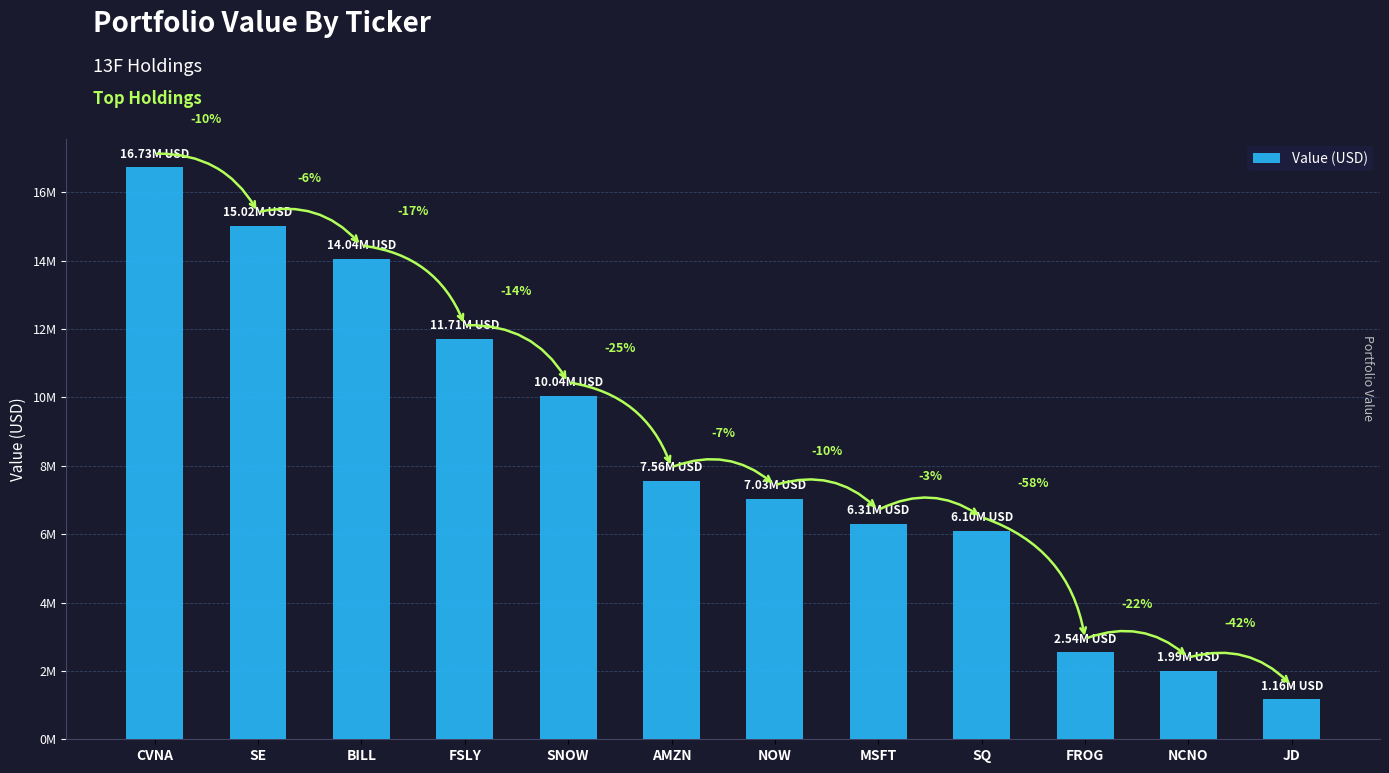

Does the chart contain any negative values?

No